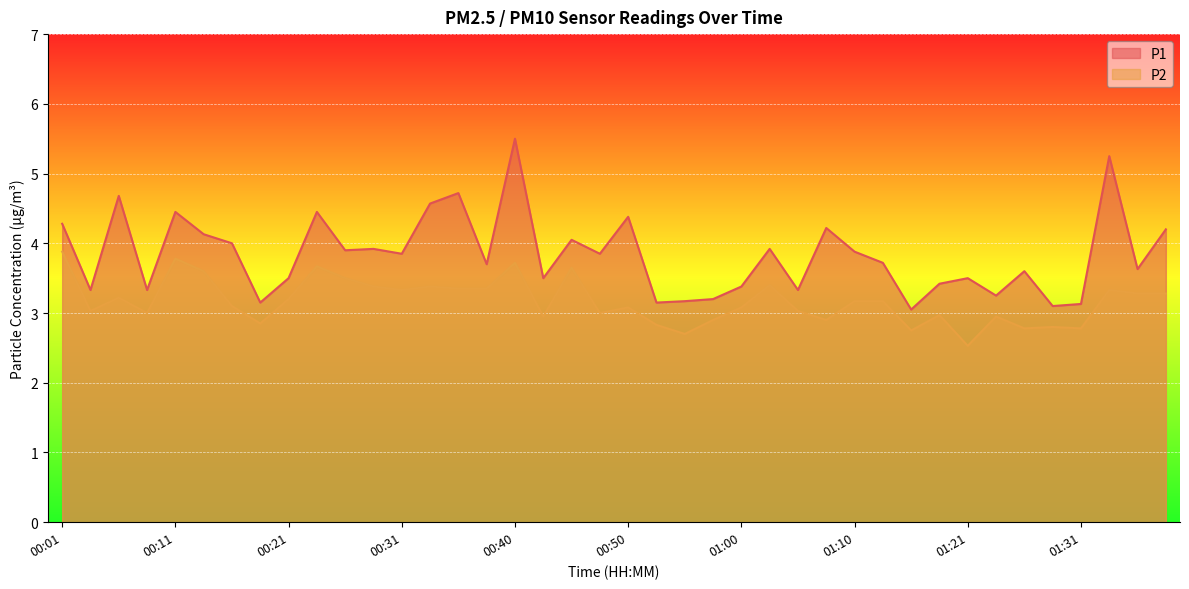

Reading left to right, extract all data points from this chart.

P1: 4.3	3.3	4.7	3.3	4.5	4.1	4.0	3.1	3.5	4.5	3.9	3.9	3.9	4.6	4.7	3.7	5.5	3.5	4.0	3.9	4.4	3.1	3.2	3.2	3.4	3.9	3.3	4.2	3.9	3.7	3.0	3.4	3.5	3.2	3.6	3.1	3.1	5.2	3.6	4.2
P2: 3.9	3.0	3.2	3.0	3.8	3.6	3.1	2.9	3.2	3.7	3.5	3.4	3.3	3.4	3.4	3.4	3.7	3.0	3.6	3.0	3.1	2.8	2.7	2.9	3.1	3.4	3.0	2.9	3.2	3.2	2.8	3.0	2.5	3.0	2.8	2.8	2.8	3.3	3.3	3.3